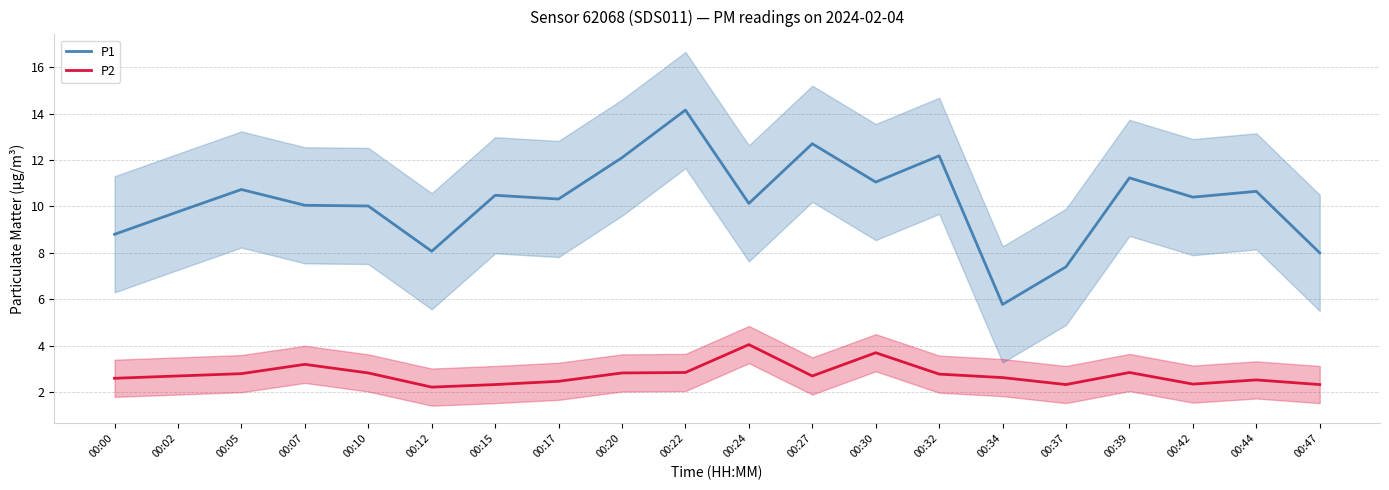

True or false: P2 and P1 intersect in this chart.

False